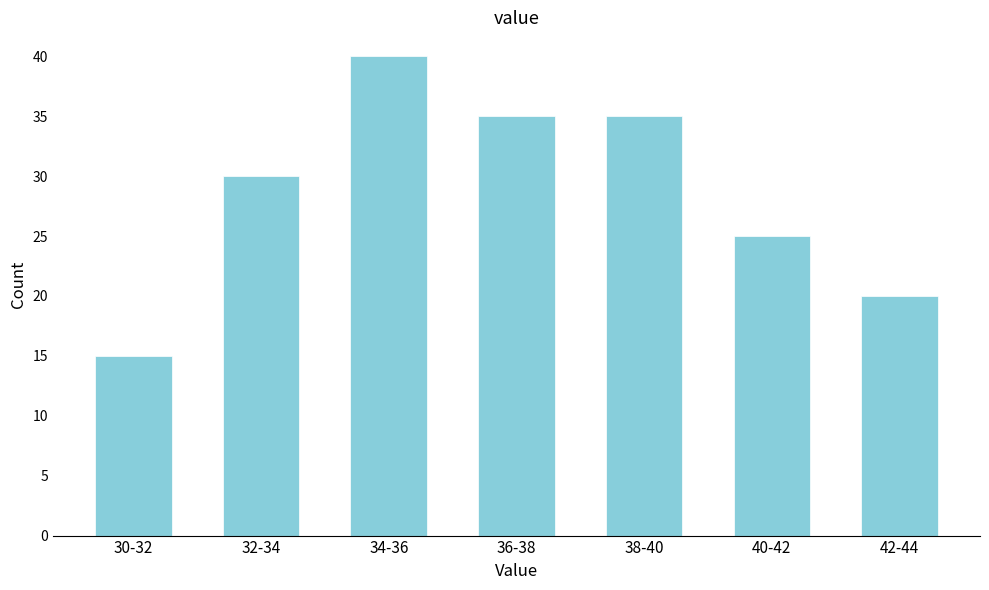

Reading left to right, transcribe all the data shown in this chart.

30-32=15	32-34=30	34-36=40	36-38=35	38-40=35	40-42=25	42-44=20